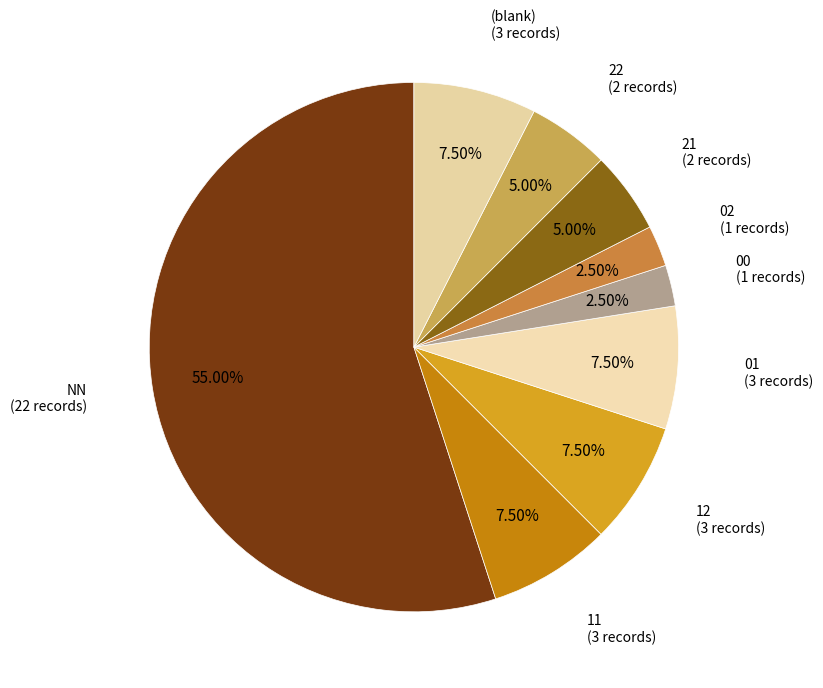

Which category has the biggest portion of the pie?

NN